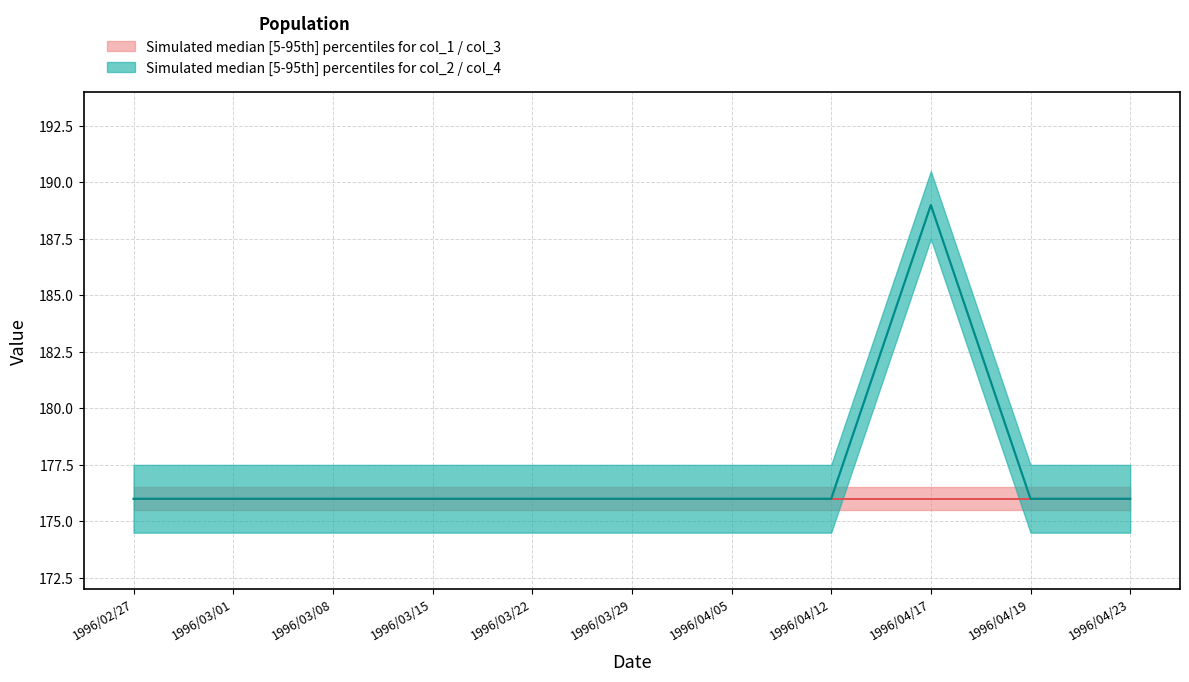

Which label corresponds to the smallest value in the chart?

1996/02/27